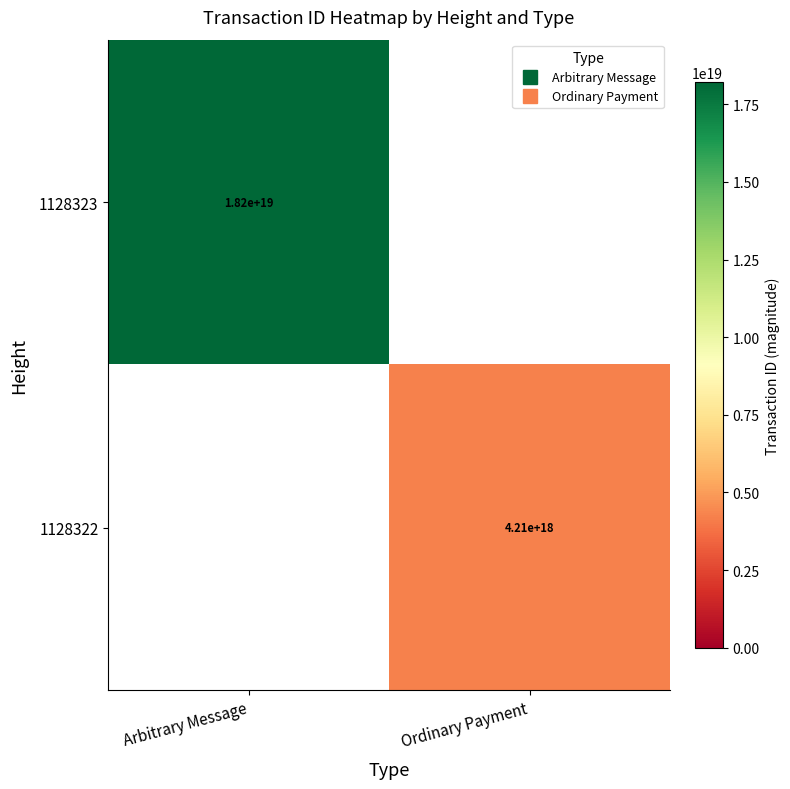

What is the total value across all series at Ordinary Payment?

4207465406171533312